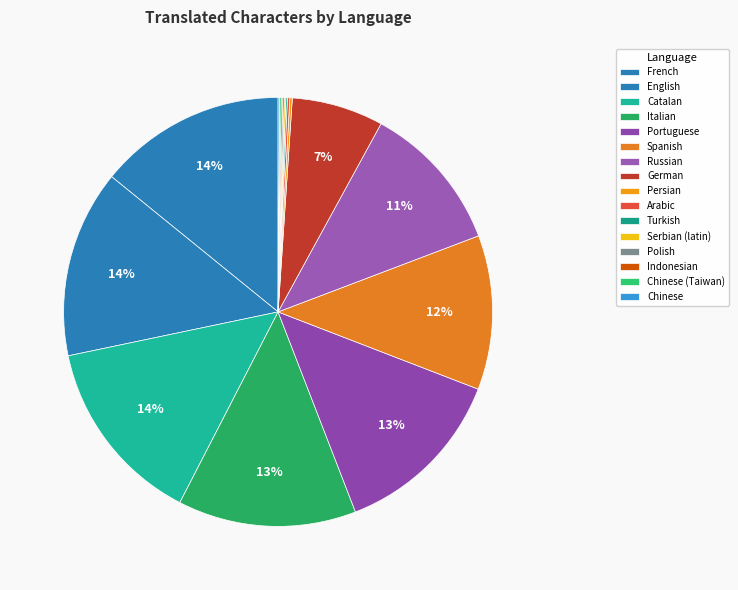

True or false: English accounts for 1% of the total.

False